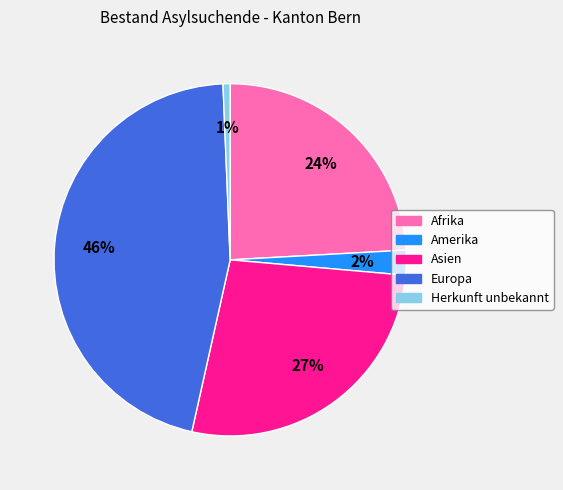

What is the largest slice in the pie chart?

Europa